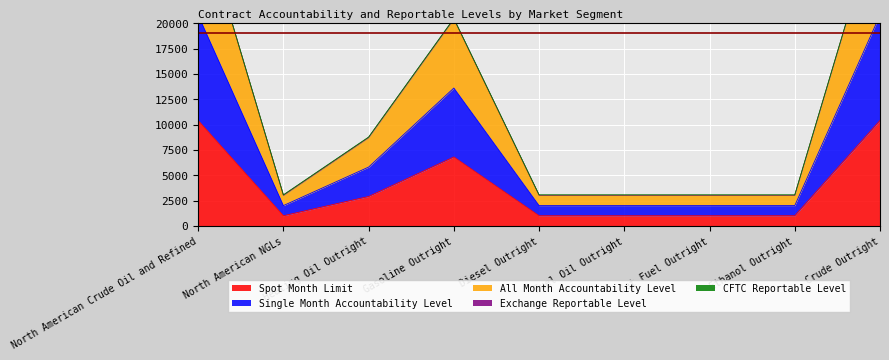

The value of Spot Month Limit at North American NGLs is 589. True or false?

False